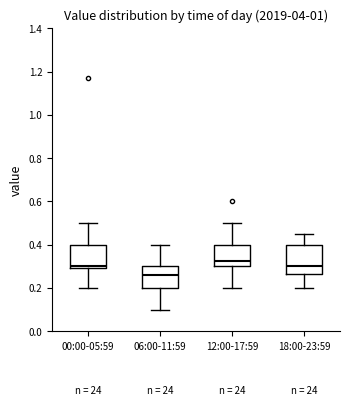

Which box has the lowest median line?

06:00-11:59